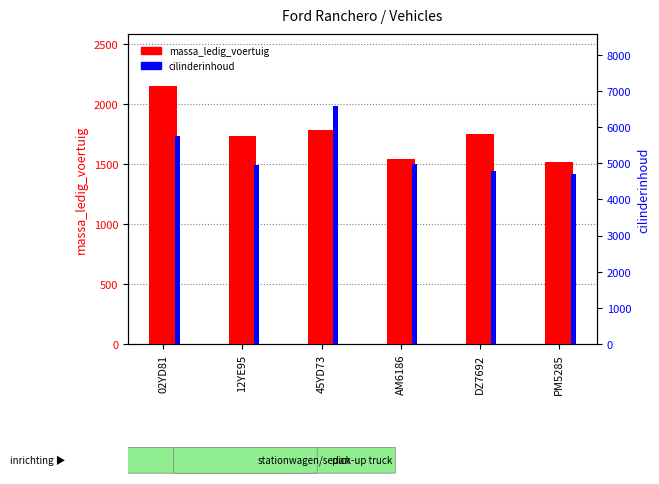

Between AM6186 and PM5285, which series saw the biggest shift?

cilinderinhoud